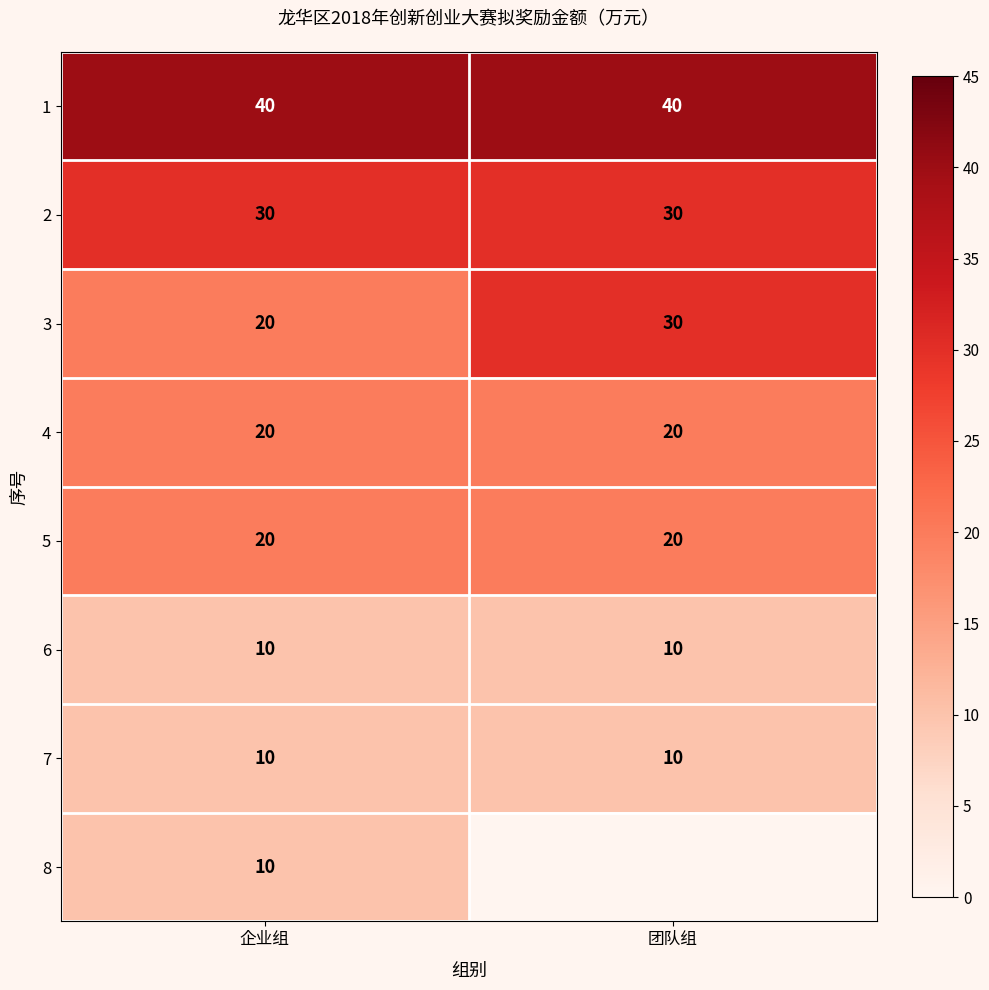

At which category is the sum across all series the highest?

企业组